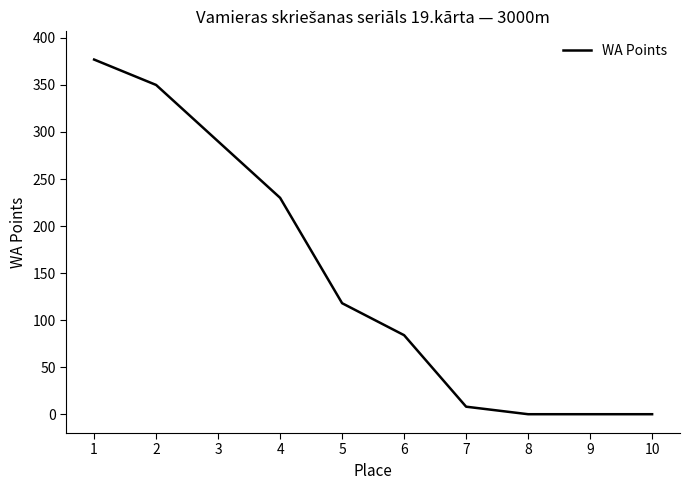

Is it true that the value at 6 is 84?

True